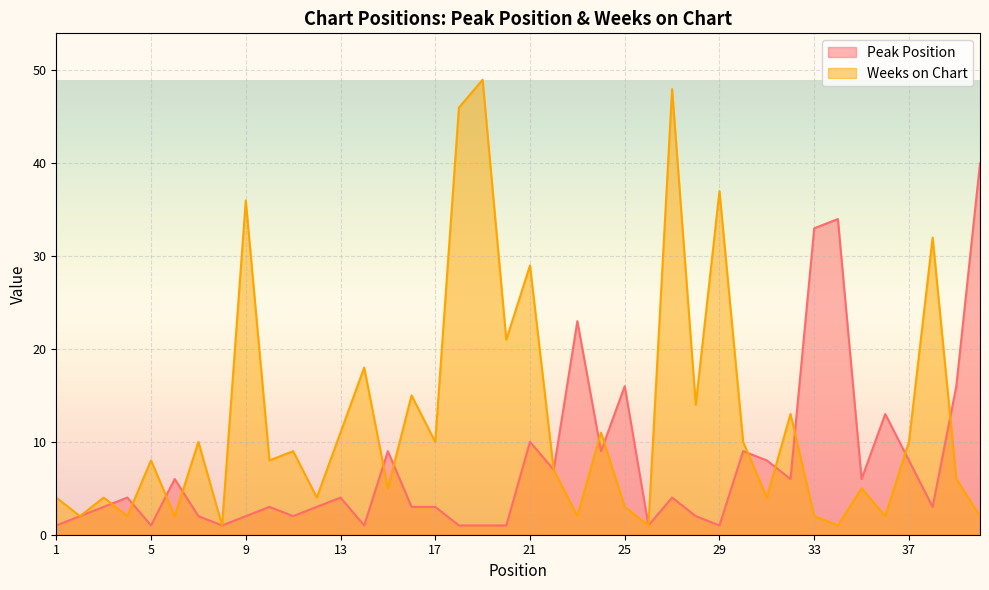

What is the difference between the second highest and second lowest values in the Peak Position series?

33